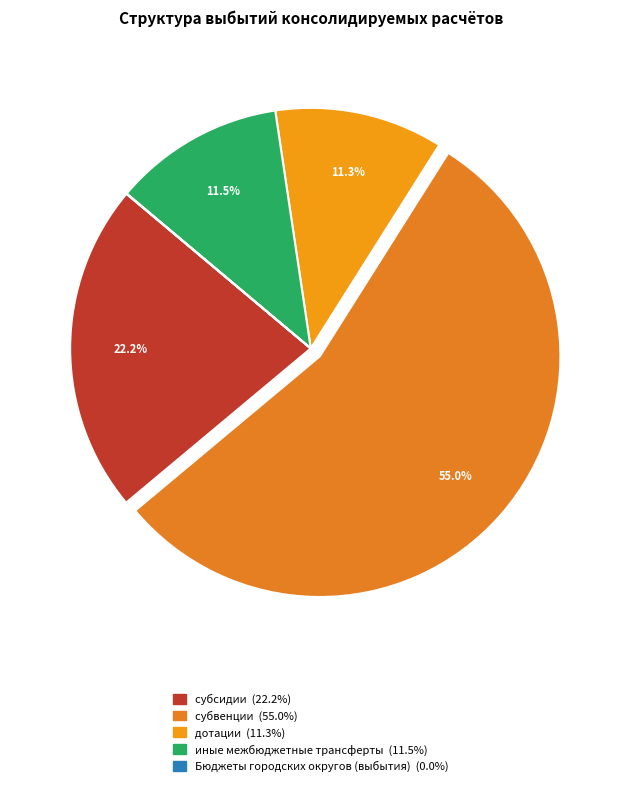

What is the total percentage of дотации and субвенции?

66.3%